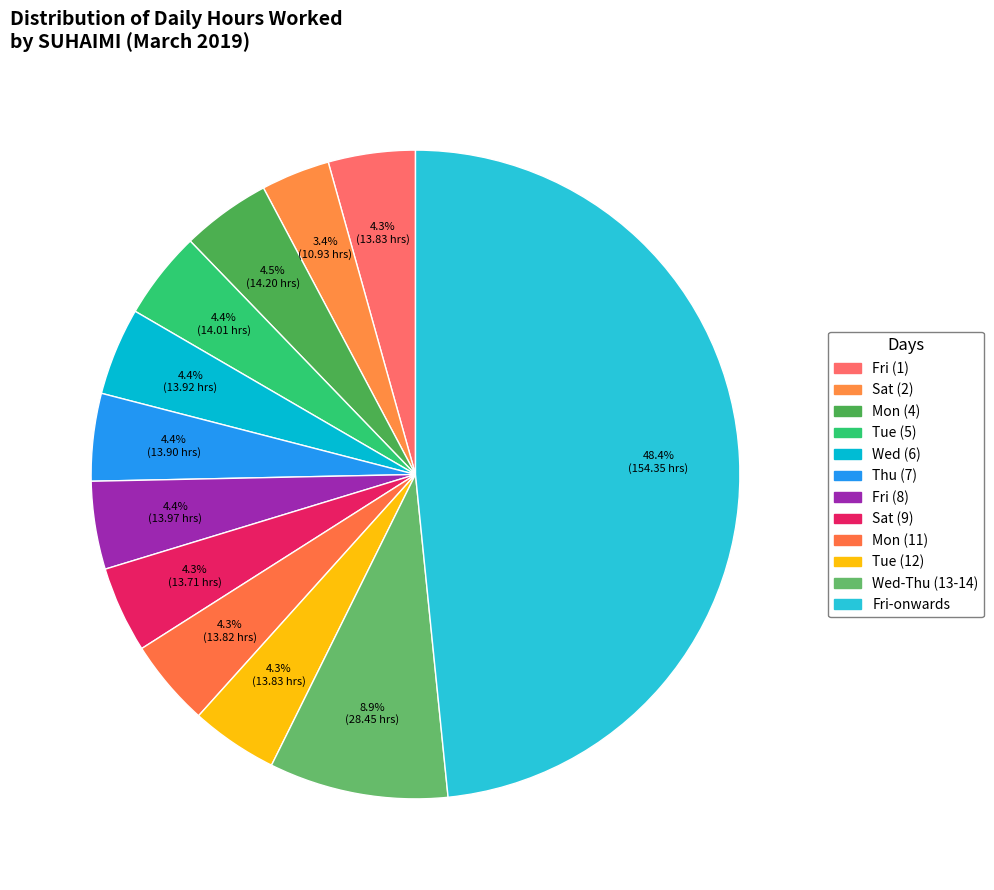

Is there a majority slice in this chart?

No